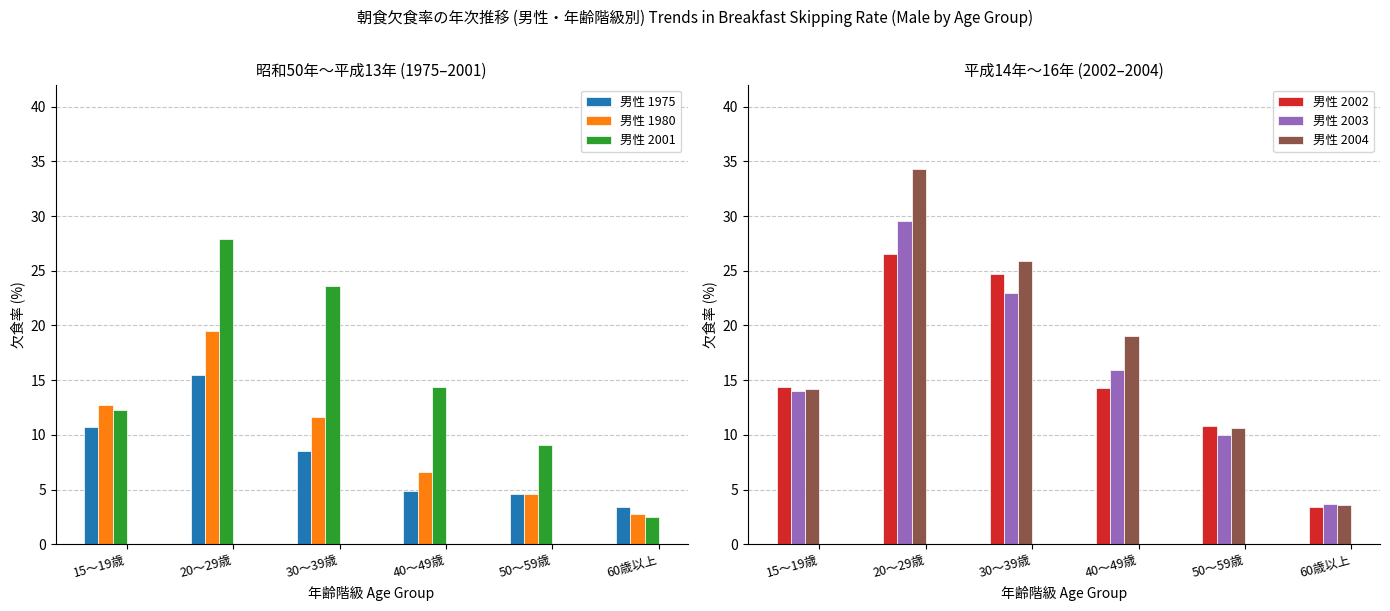

At how many categories does at least one series exceed 10?

5